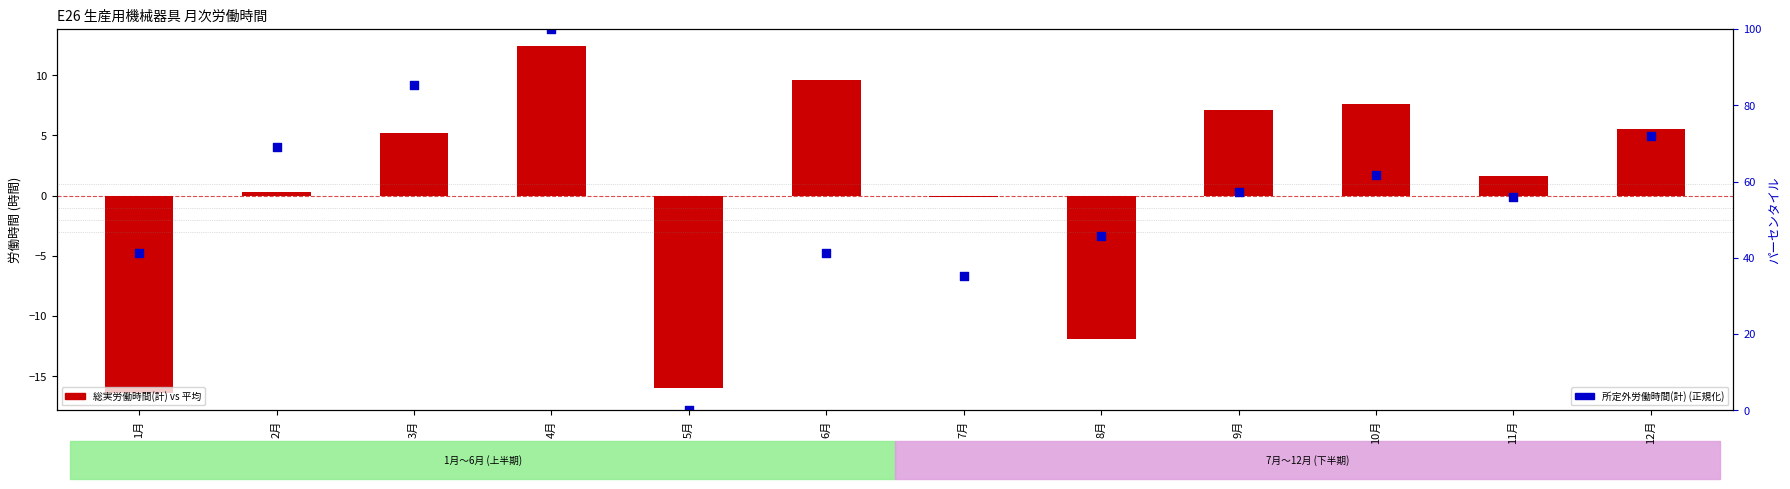

What are all the series names shown in the legend?

総実労働時間(計) vs 平均, 所定外労働時間(計) (正規化)